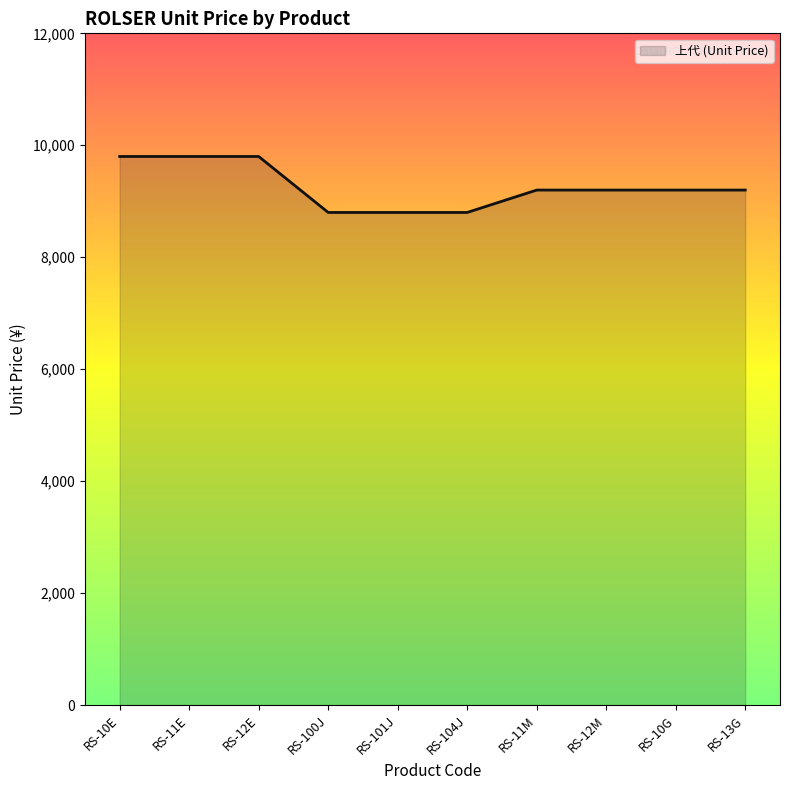

What value does the data have at RS-12M, to the nearest 10?

9200